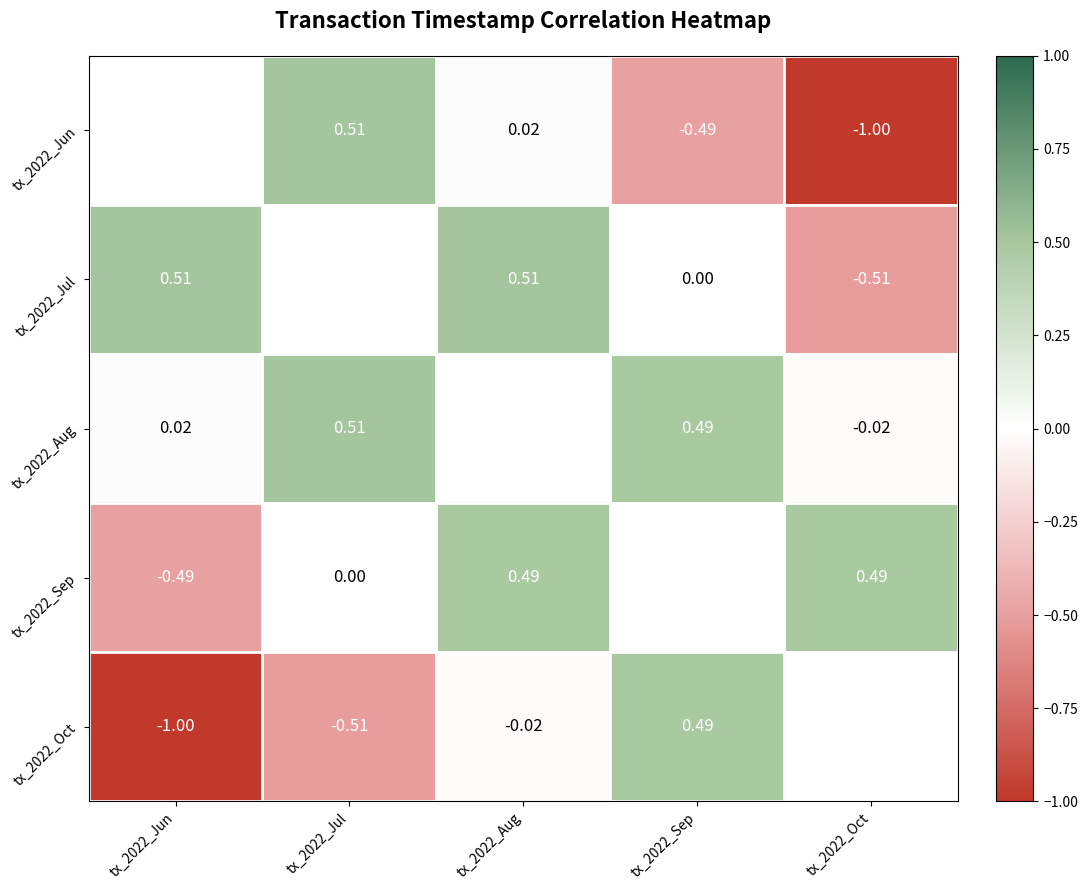

Is the value of tx_2022_Jun at tx_2022_Jul greater than the value of tx_2022_Oct at tx_2022_Jun?

Yes